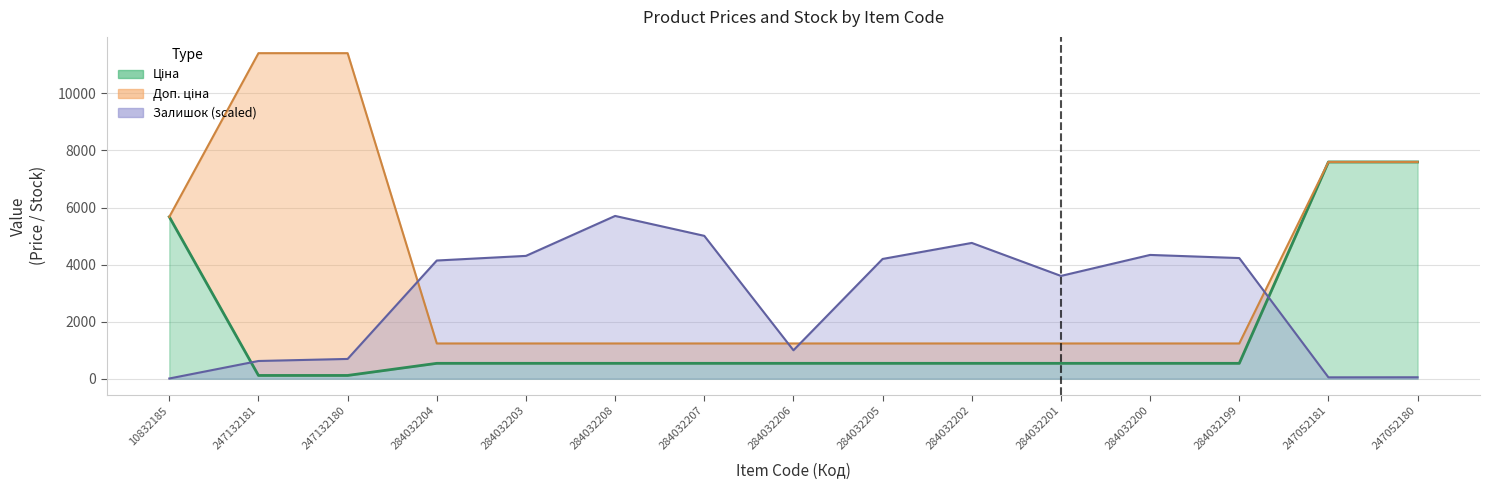

The Залишок series shows 692.8 at 247132180. True or false?

True